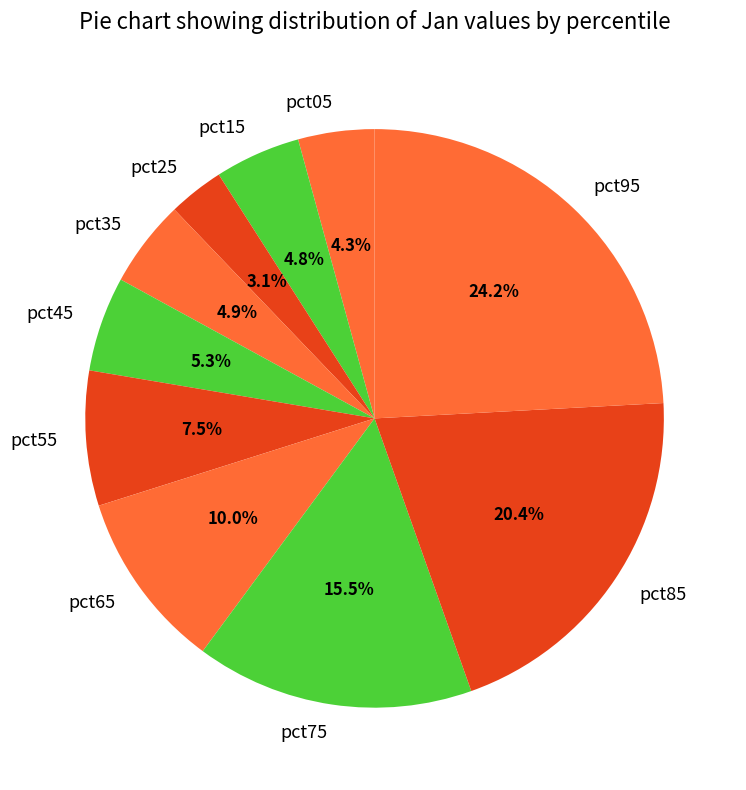

Does any single category account for the majority?

No